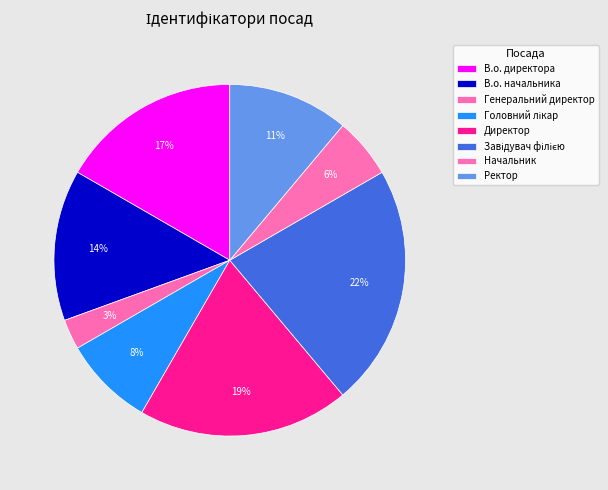

Combined, what portion of the pie is В.о. директора and Генеральний директор?

19.4%